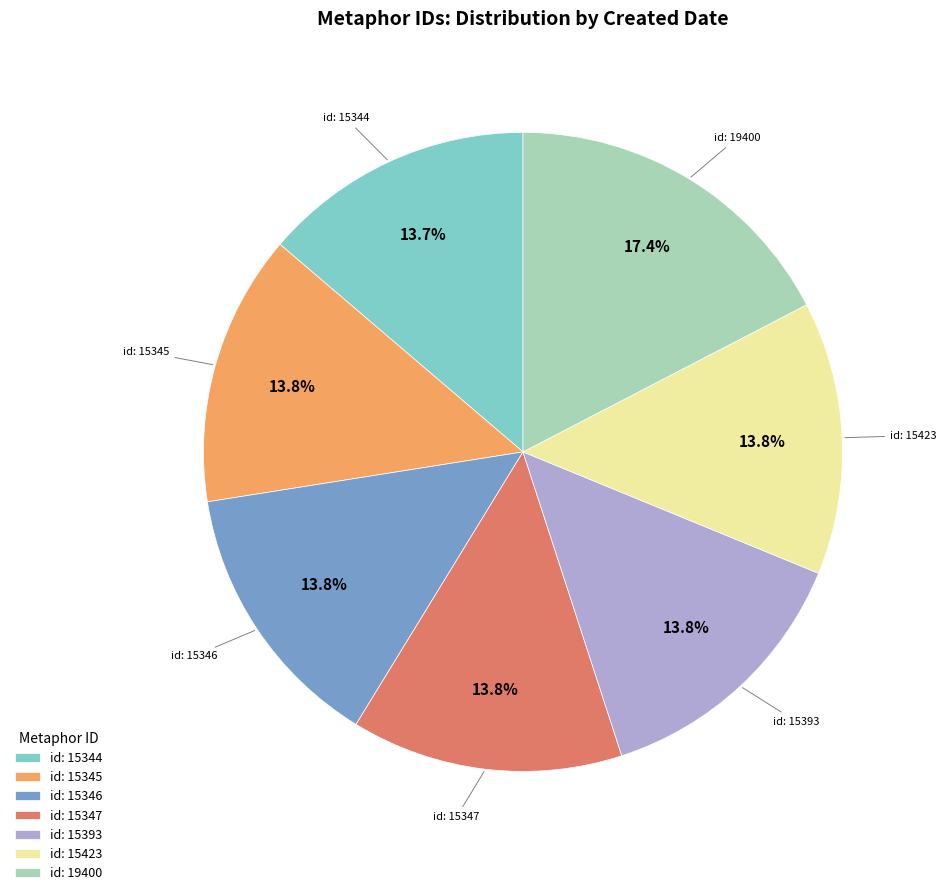

Which category has the biggest portion of the pie?

id: 19400